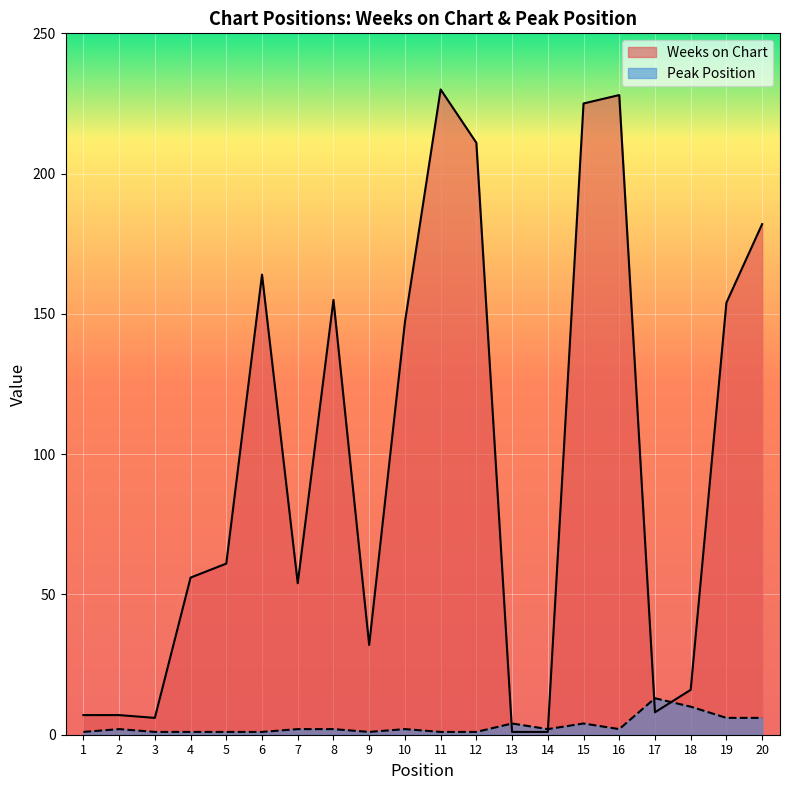

What is the total value across all series at 18?

26